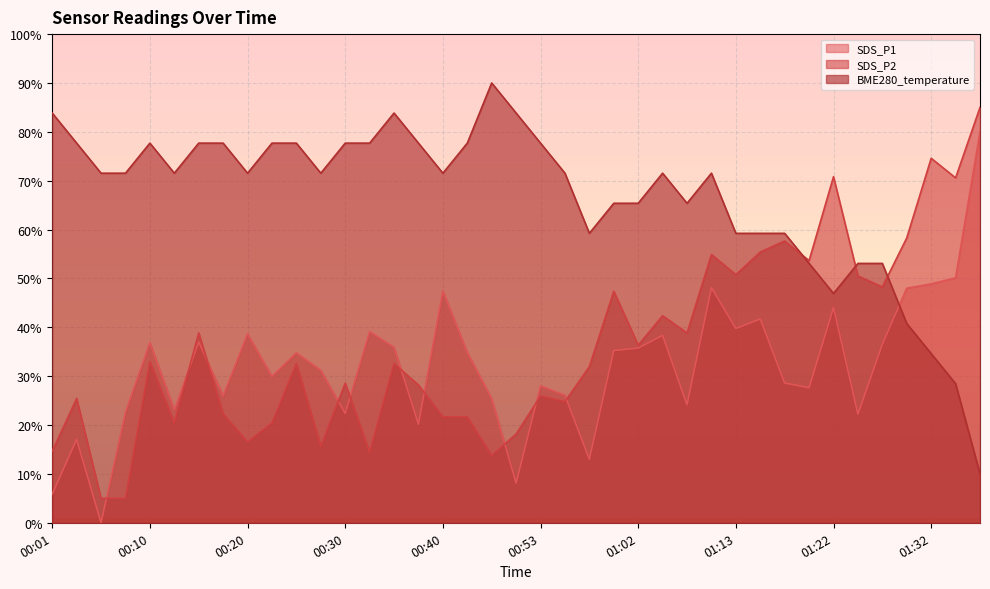

What are all the series names shown in the legend?

SDS_P1, SDS_P2, BME280_temperature